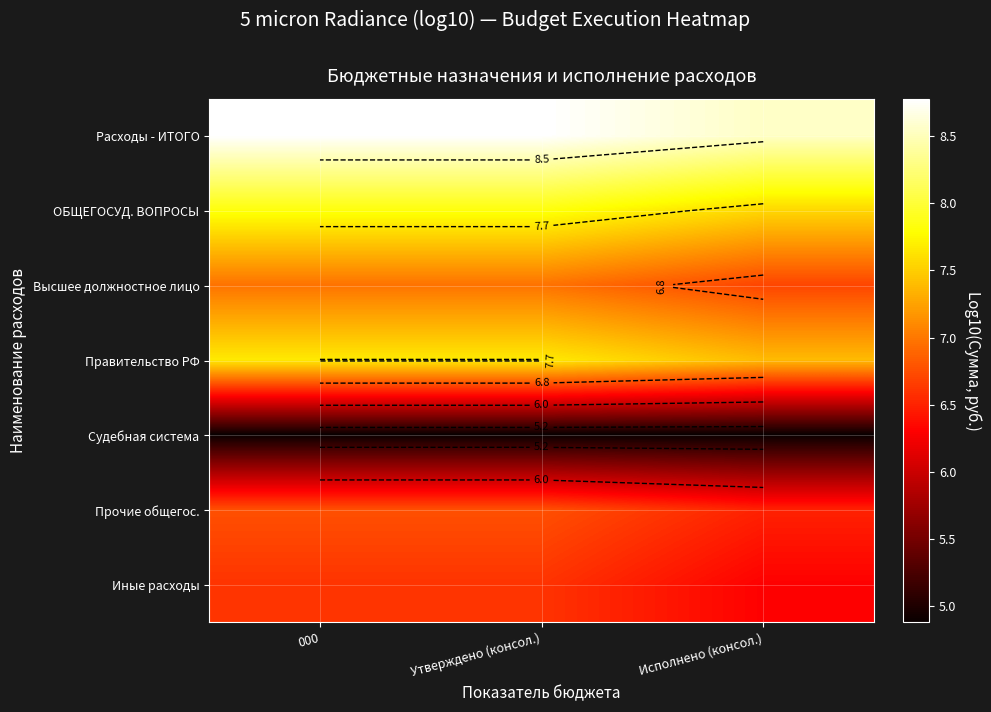

How many series are shown in this chart?

7